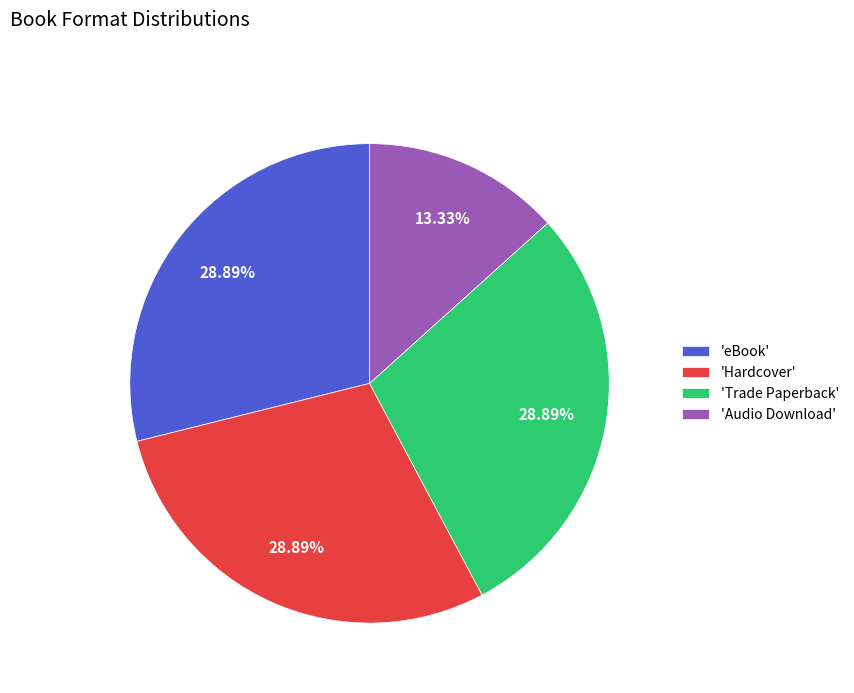

Which slice is the smallest?

'Audio Download'